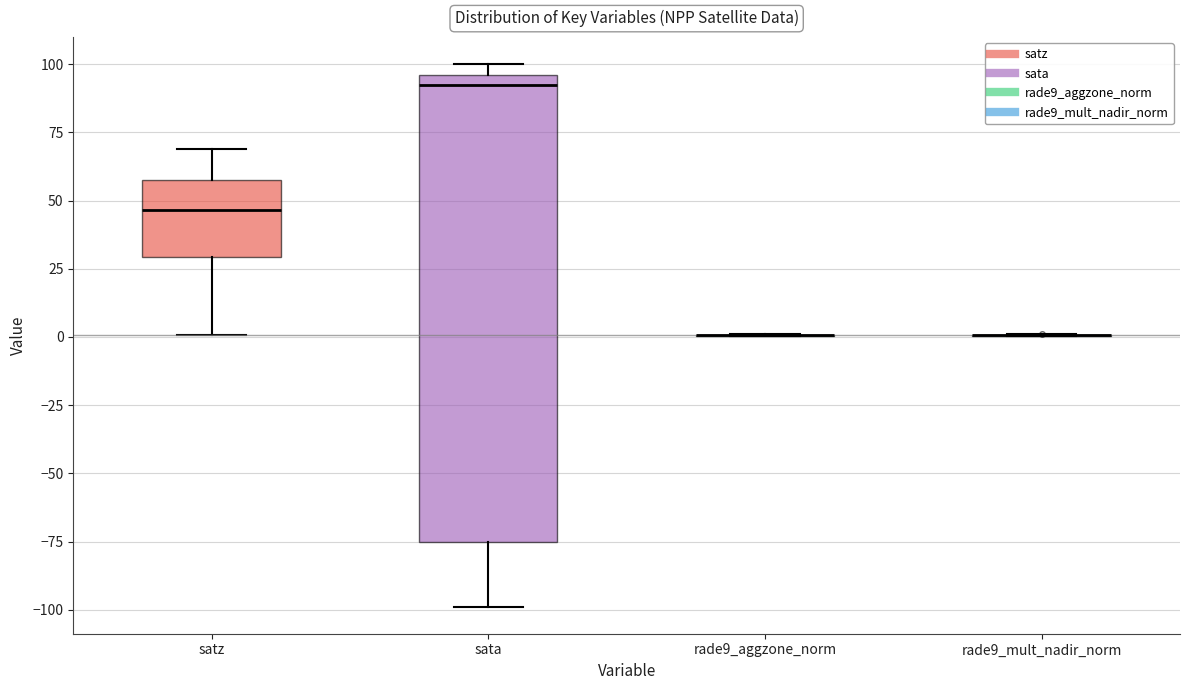

Reading left to right, transcribe this box plot: for each box, give where its median line is, the range the box spans, and where its two whiskers end, as read against the y-axis. The values are not printed on the chart, so give them approximately, as read against the axis.

satz: median 45, box 30 to 55, whiskers 0 to 70
sata: median 90, box -75 to 95, whiskers -100 to 100
rade9_aggzone_norm: box collapsed to a line at 0, whiskers 0 to 0
rade9_mult_nadir_norm: box collapsed to a line at 0, whiskers 0 to 0